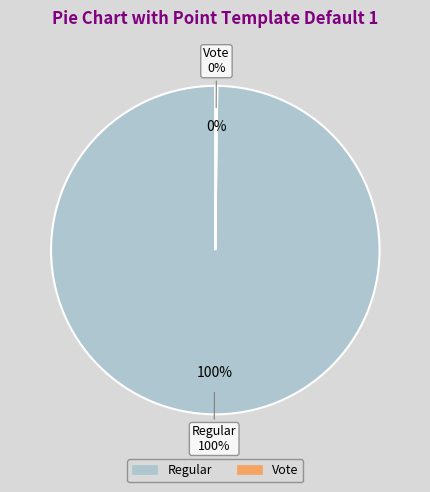

How many slices are in this pie chart?

2